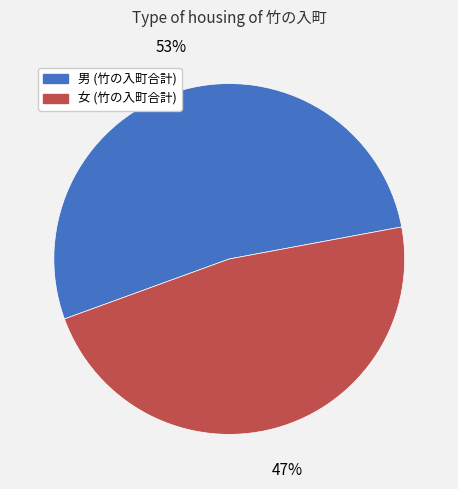

Do 男 (竹の入町合計) and 女 (竹の入町合計) together represent more than half of the pie?

Yes